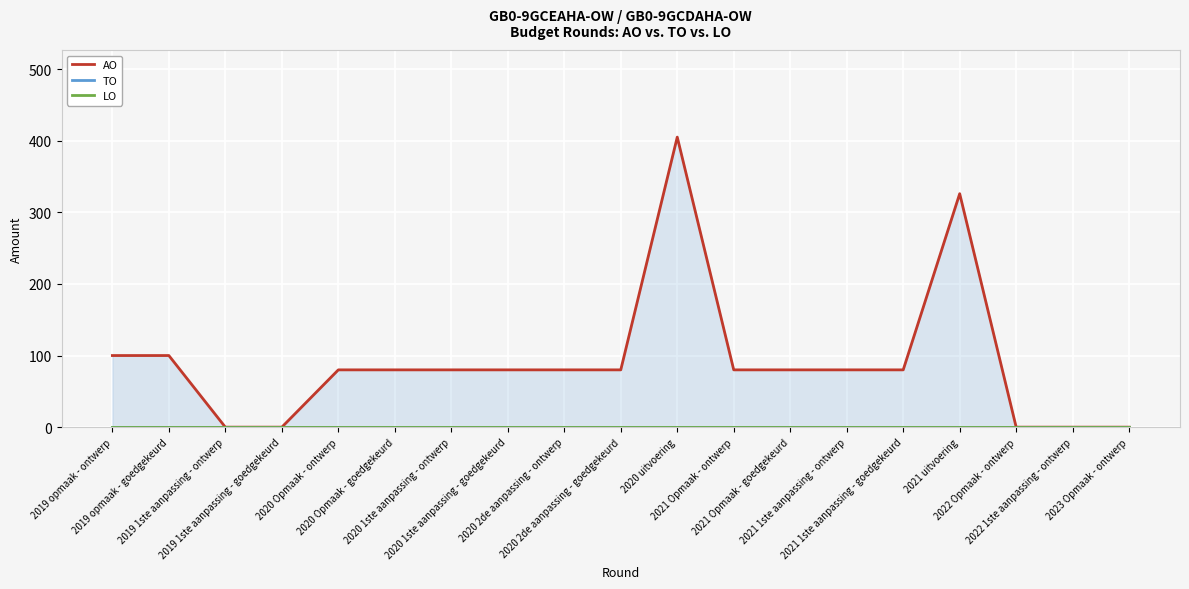

Where does the AO series first go above 80?

2019 opmaak - ontwerp